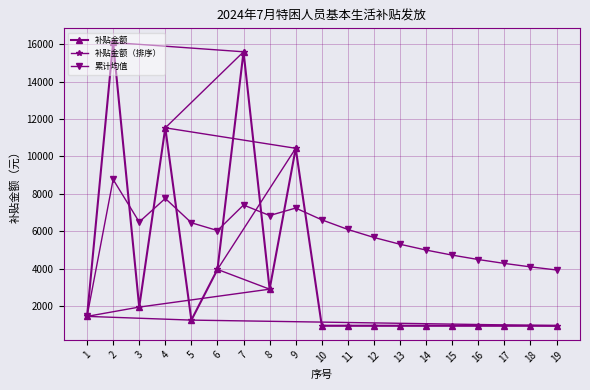

Reading right to left, what are all the values shown in this chart?

补贴金额: 956.0	956.0	956.0	956.0	956.0	956.0	956.0	956.0	956.0	956.0	10438.0	2908.0	15596.0	3964.0	1255.0	11532.0	1951.0	16093.0	1454.0
补贴金额（排序）: 16093.0	15596.0	11532.0	10438.0	3964.0	2908.0	1951.0	1454.0	1255.0	956.0	956.0	956.0	956.0	956.0	956.0	956.0	956.0	956.0	956.0
累计均值: 3934.3	4099.7	4284.6	4492.7	4728.5	4997.9	5308.8	5671.6	6100.3	6614.7	7243.4	6844.1	7406.4	6041.5	6457.0	7757.5	6499.3	8773.5	1454.0